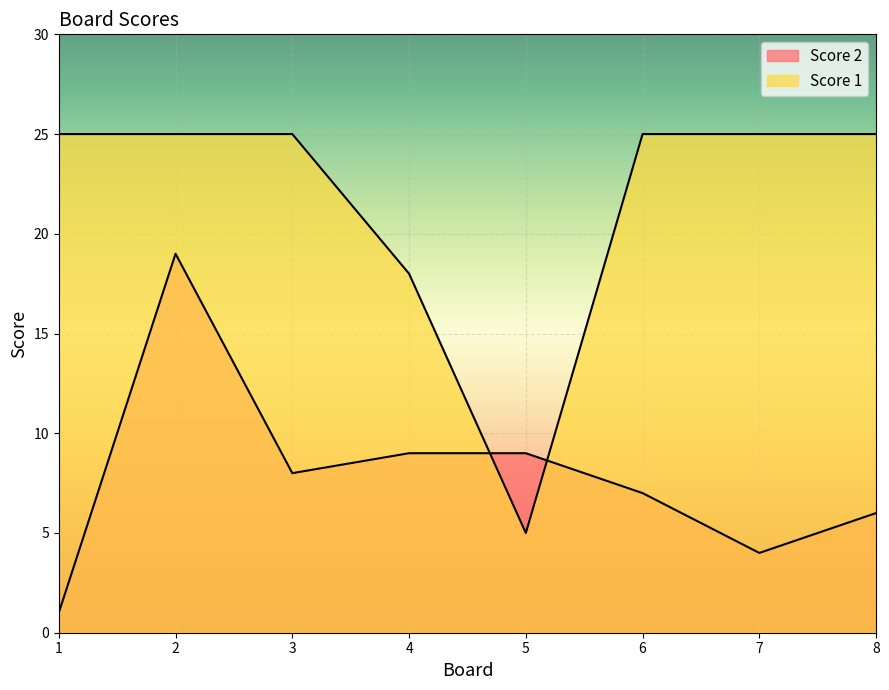

What is the minimum value for Score 2?

1